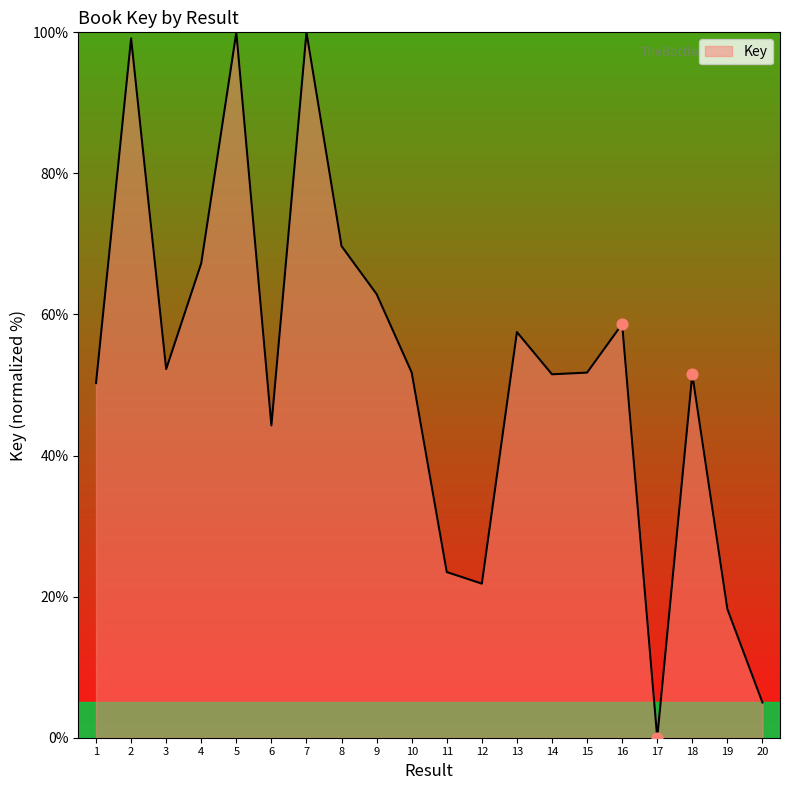

Between 17 and 15, which is larger?

15